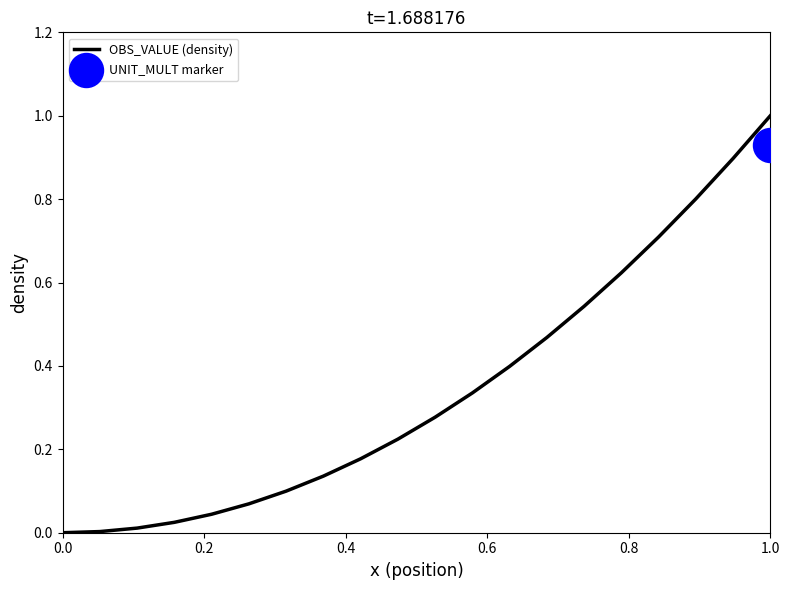

What is the highest value of the OBS_VALUE (density) series?

1.0